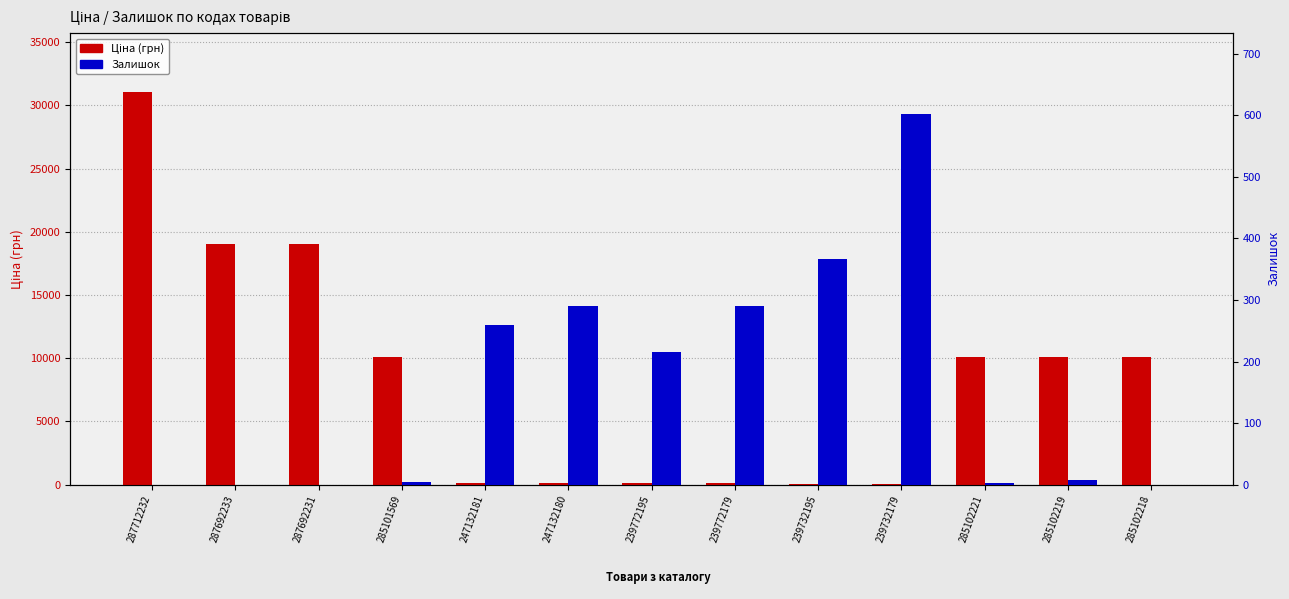

Which series changed the most between 287712232 and 285102219?

Ціна (грн)